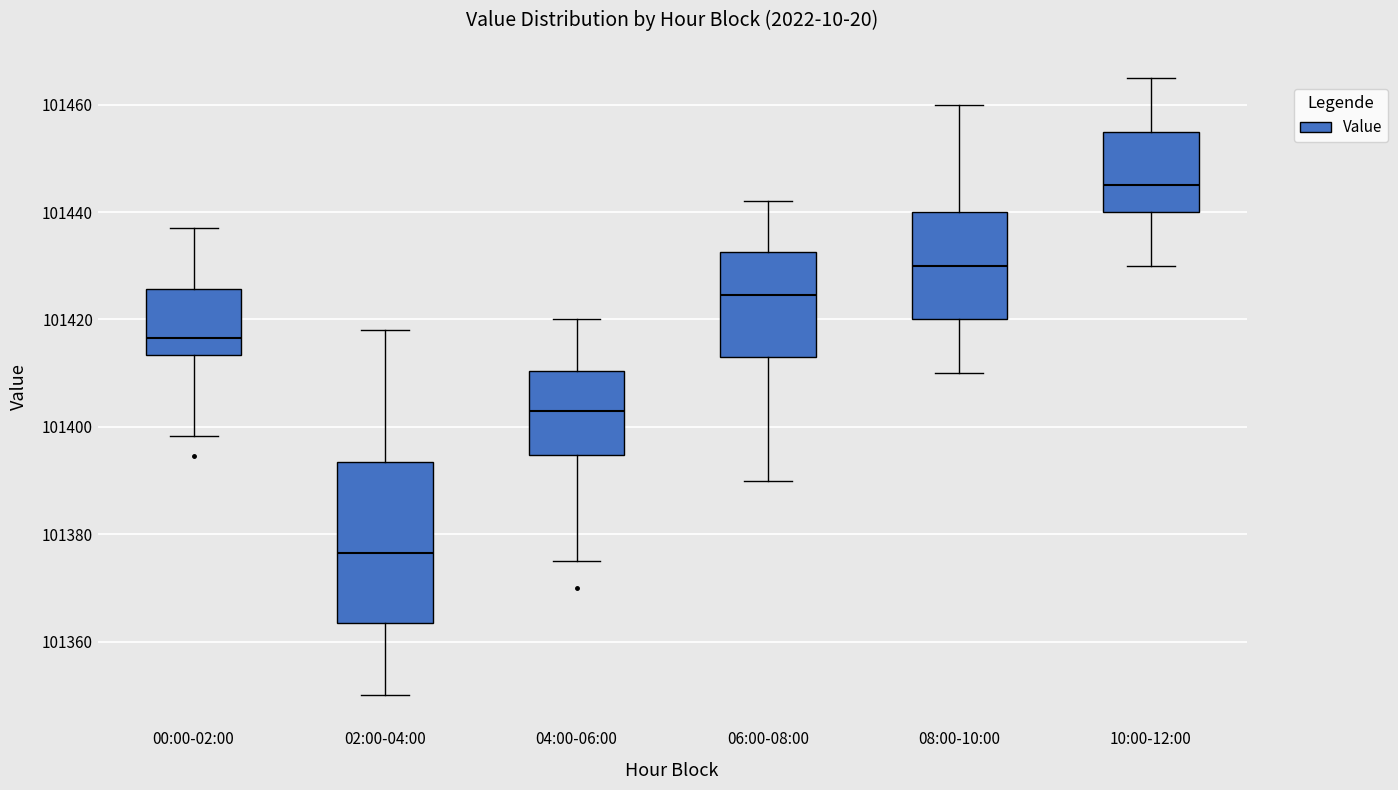

Which box has the lowest median line?

02:00-04:00